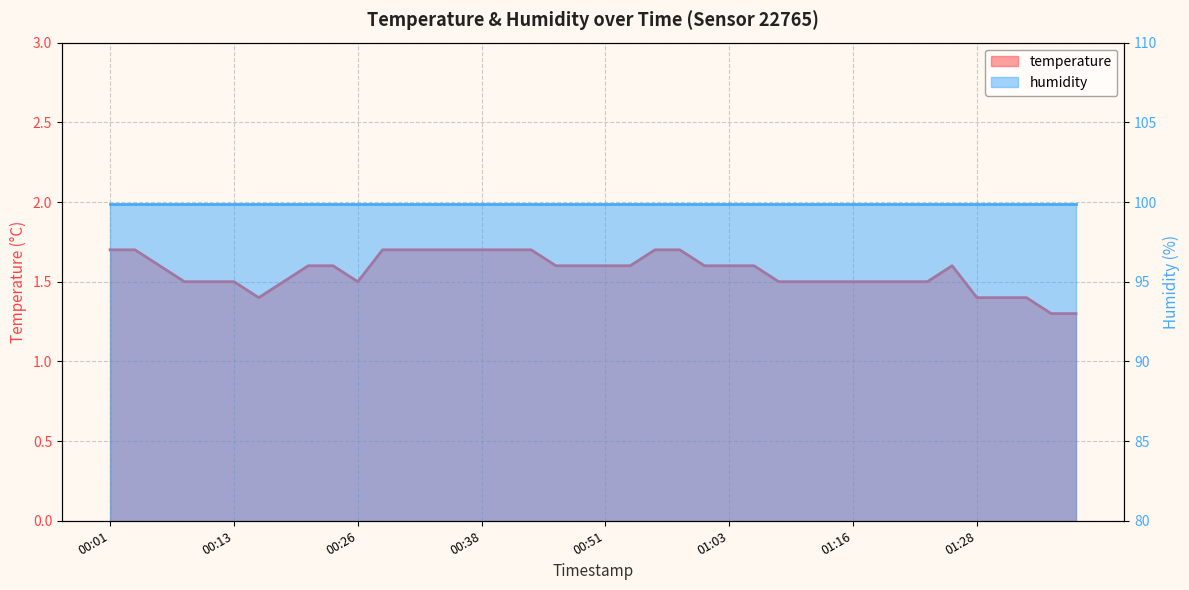

At which category does the chart reach its minimum across all series?

01:36